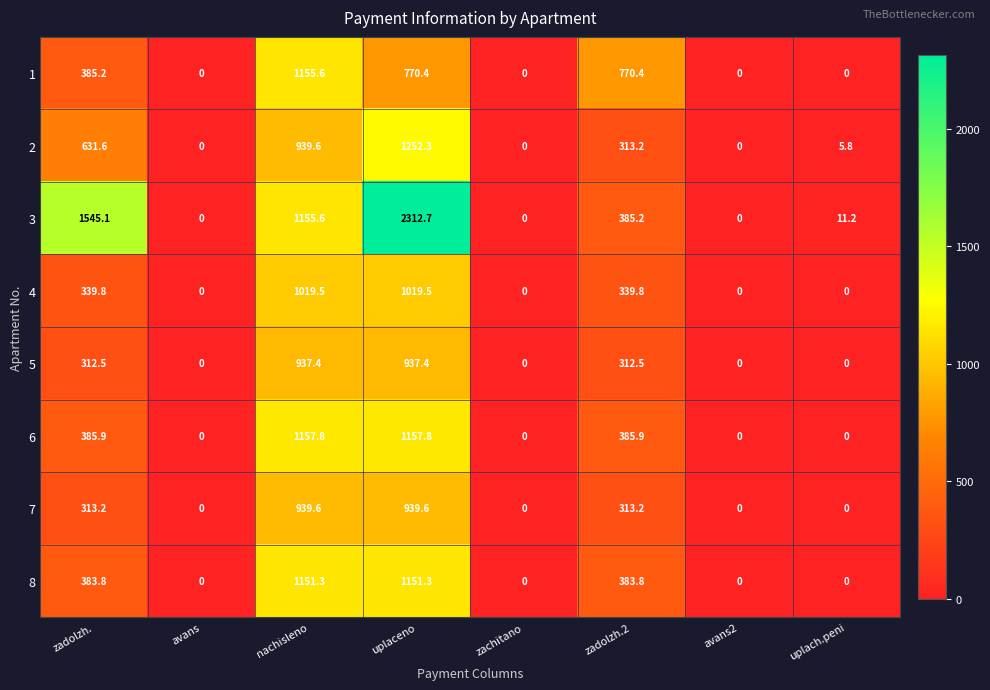

The value of 5 at uplaceno is 937.4. True or false?

True